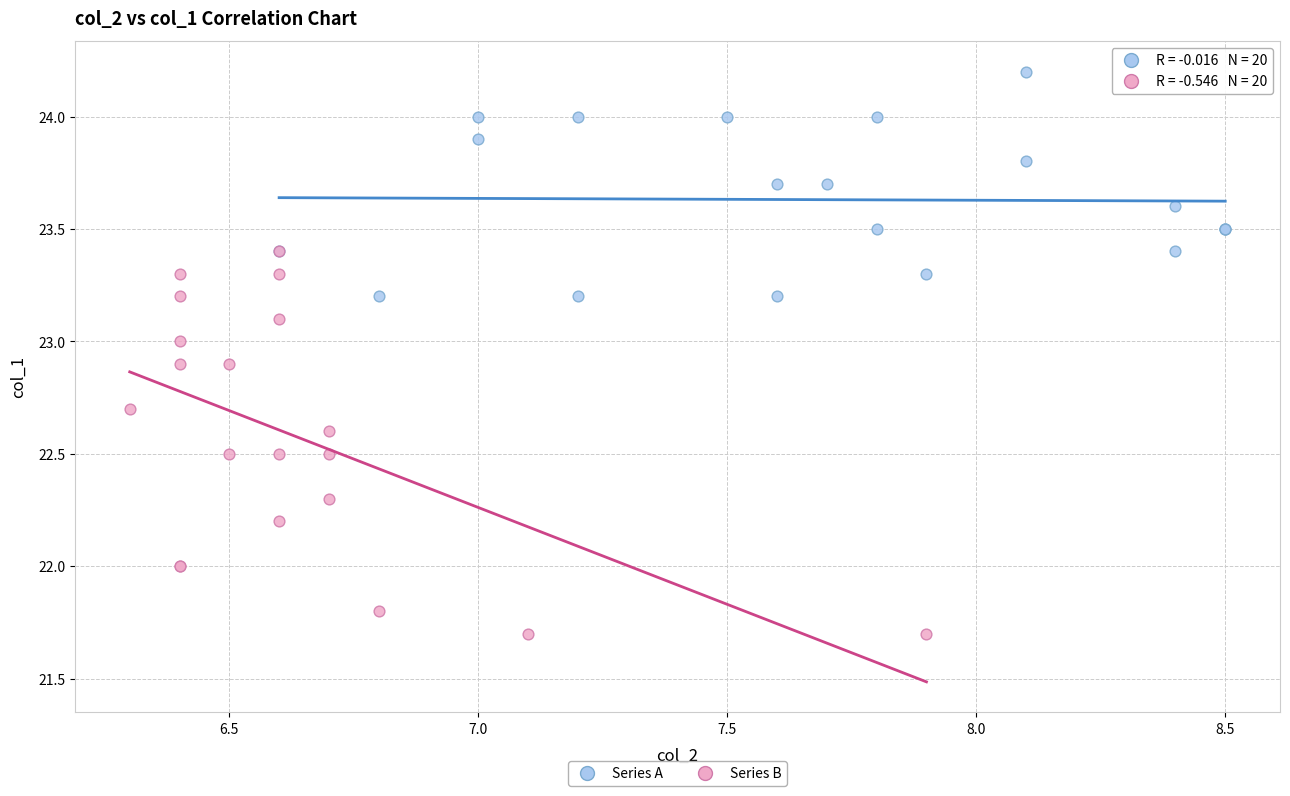

What are all the series names shown in the legend?

Series A, Series B